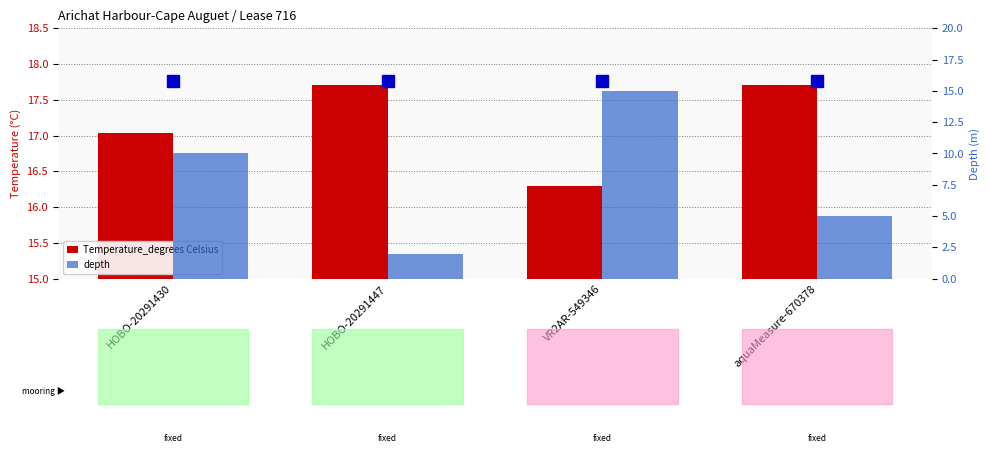

What are all the series names shown in the legend?

Temperature_degrees Celsius, depth